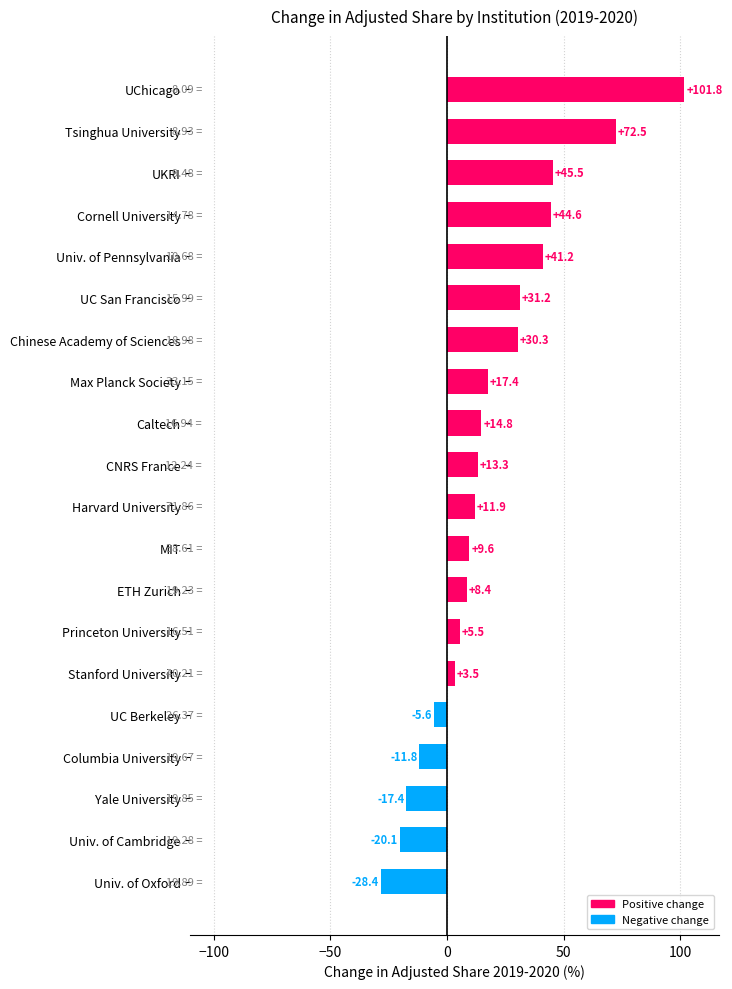

Rank the categories by value from highest to lowest.

UChicago, Tsinghua University, UKRI, Cornell University, Univ. of Pennsylvania, UC San Francisco, Chinese Academy of Sciences, Max Planck Society, Caltech, CNRS France, Harvard University, MIT, ETH Zurich, Princeton University, Stanford University, UC Berkeley, Columbia University, Yale University, Univ. of Cambridge, Univ. of Oxford